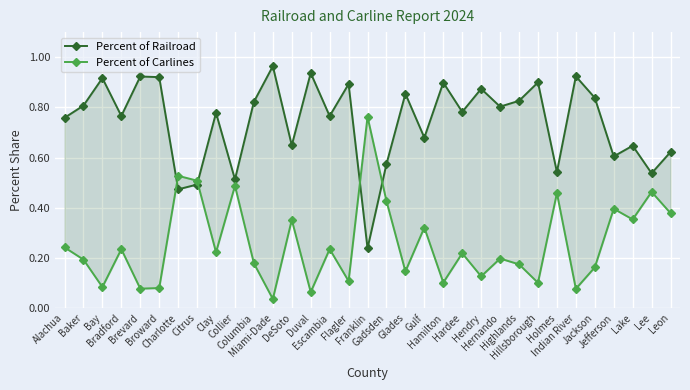

What is the total value across all series at Gulf?

1.0